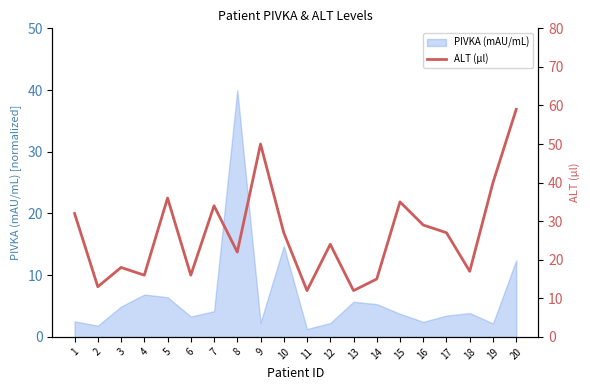

Reading left to right, what are all the values shown in this chart?

32	13	18	16	36	16	34	22	50	27	12	24	12	15	35	29	27	17	40	59